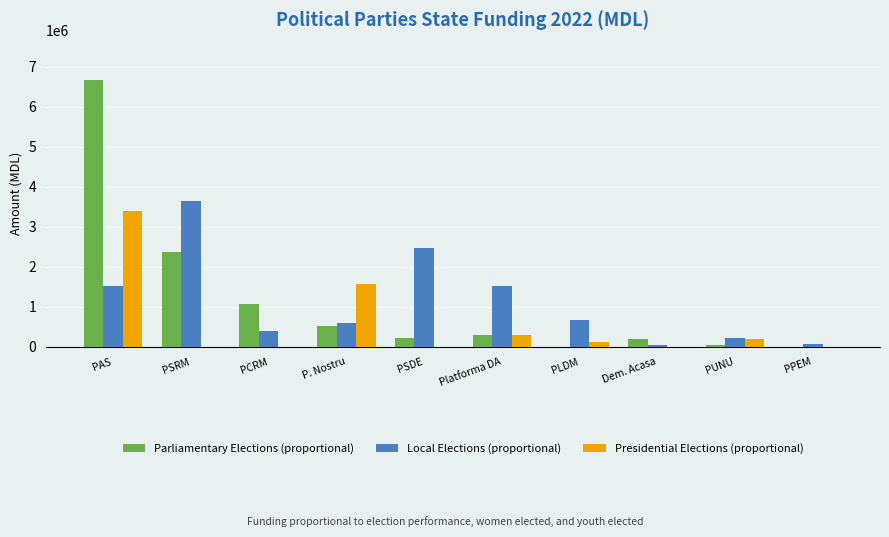

What is the average value of the Presidential Elections (proportional) series?

558529.7